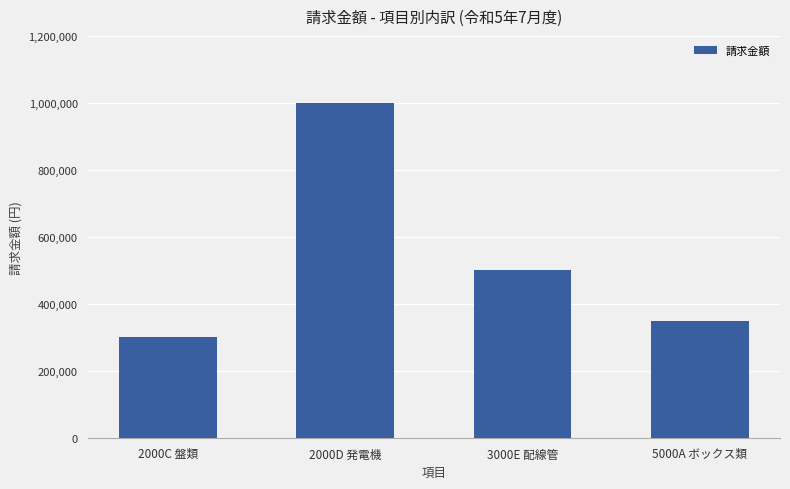

Between 2000C 盤類 and 3000E 配線管, which is larger?

3000E 配線管